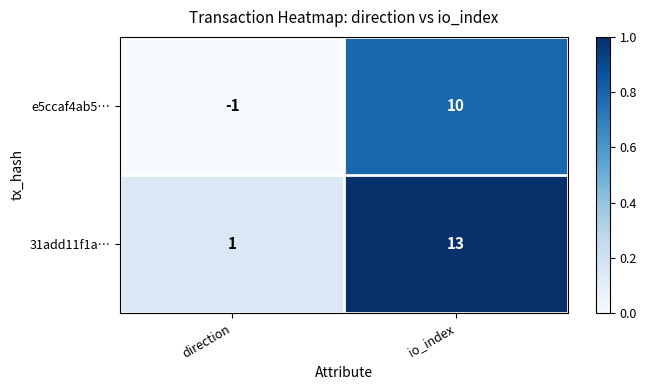

Read the 31add11f1a… value at io_index.

13